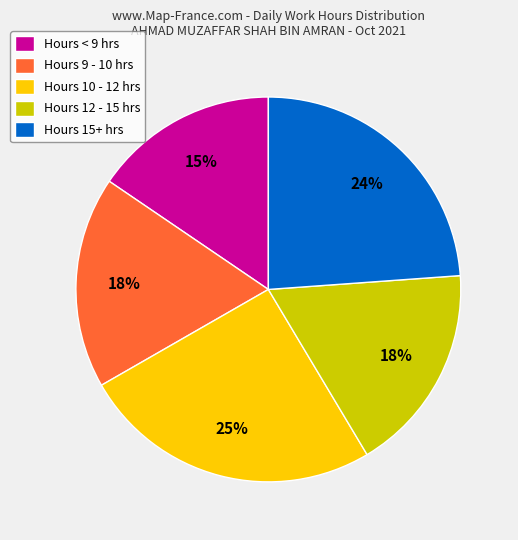

Do Hours 15+ hrs and Hours 10 - 12 hrs together represent more than half of the pie?

No